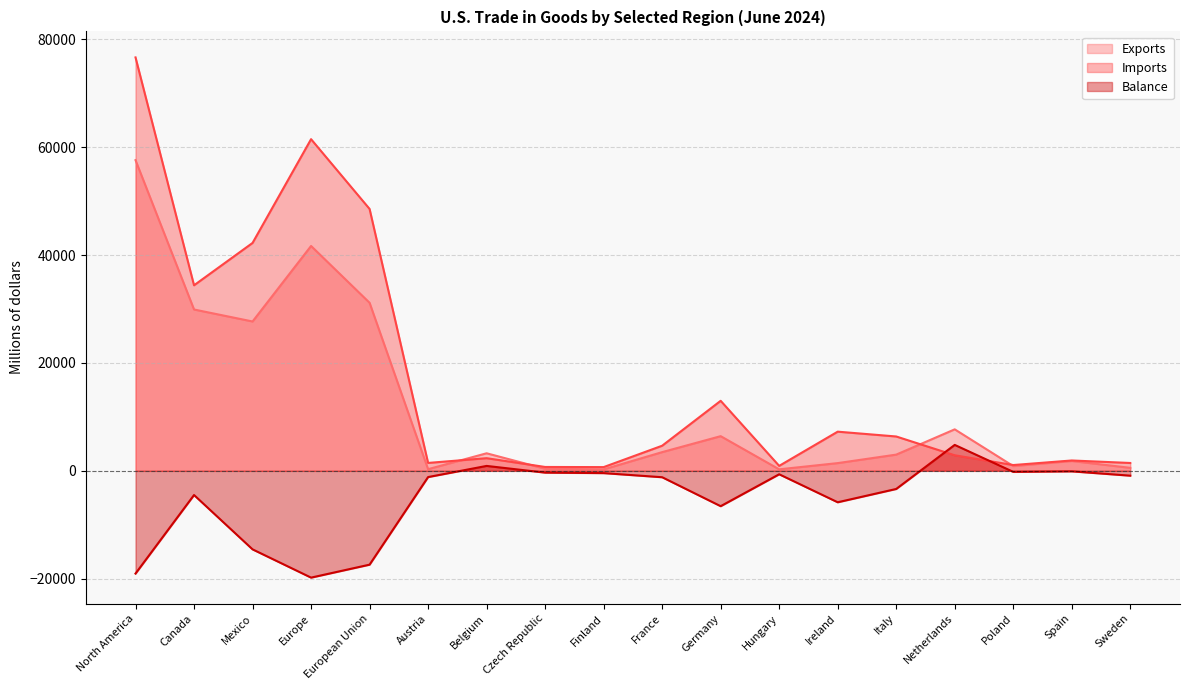

What is the sum of all Imports values?

308009